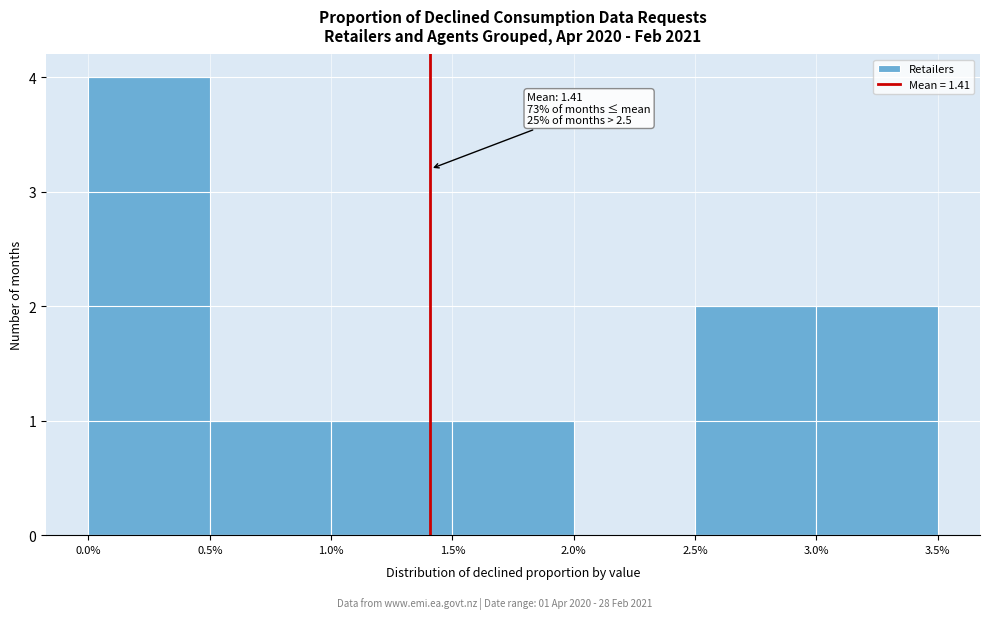

Which range on the x-axis has the tallest bar?

0.0% to 0.5%